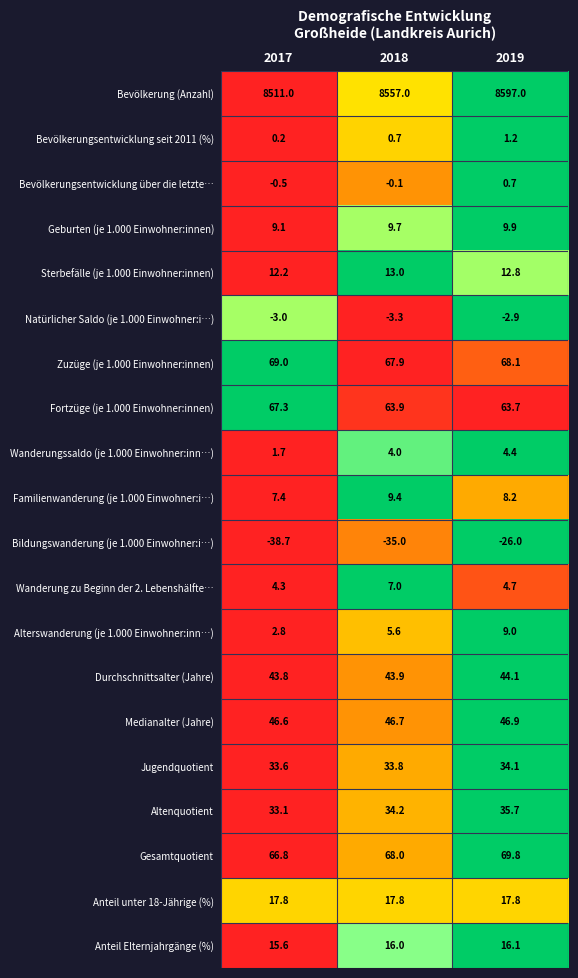

At which category is the sum across all series the highest?

2019